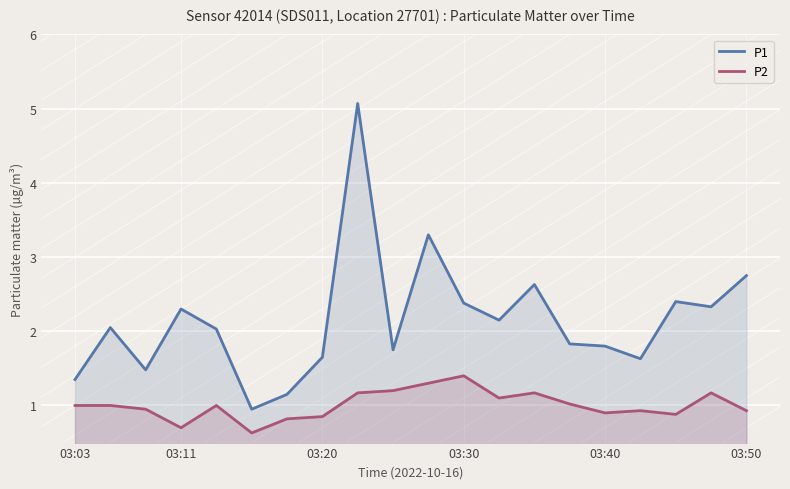

What is the smallest value displayed?

0.6